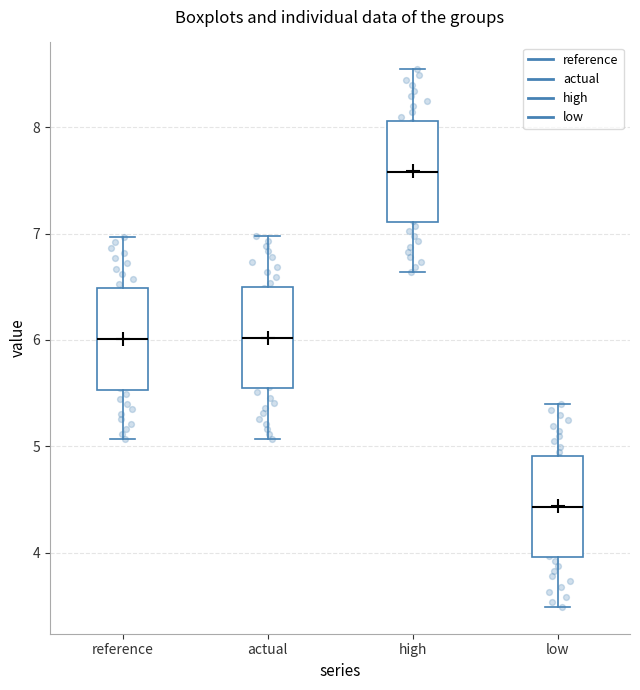

Where is the lower edge of the box for actual on the y-axis? The values are not printed on the chart, so give them approximately, as read against the axis.

5.5